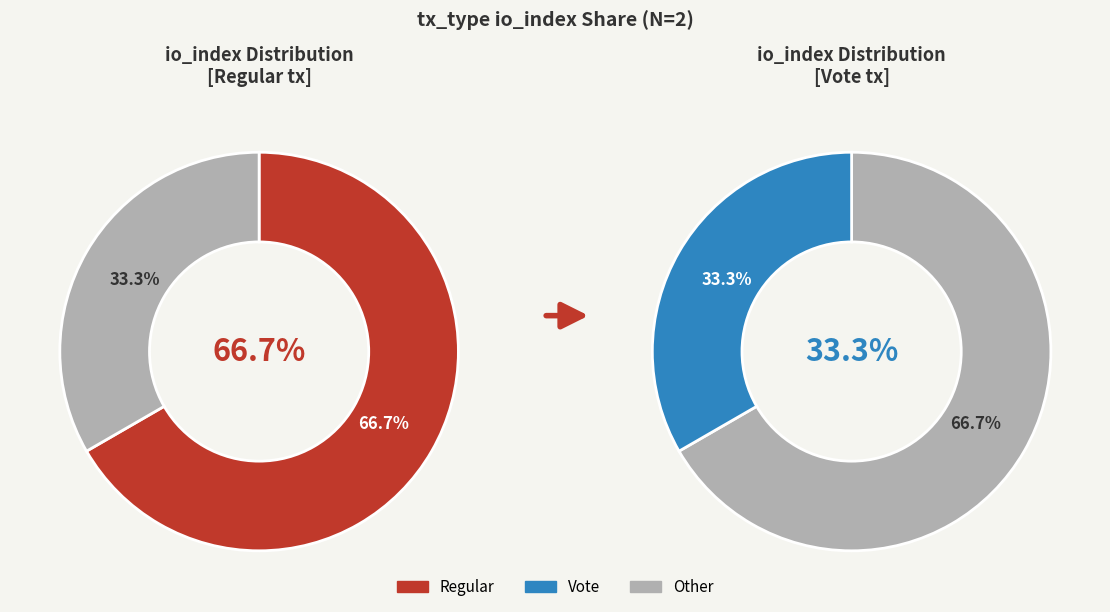

Count the number of slices in the pie.

2